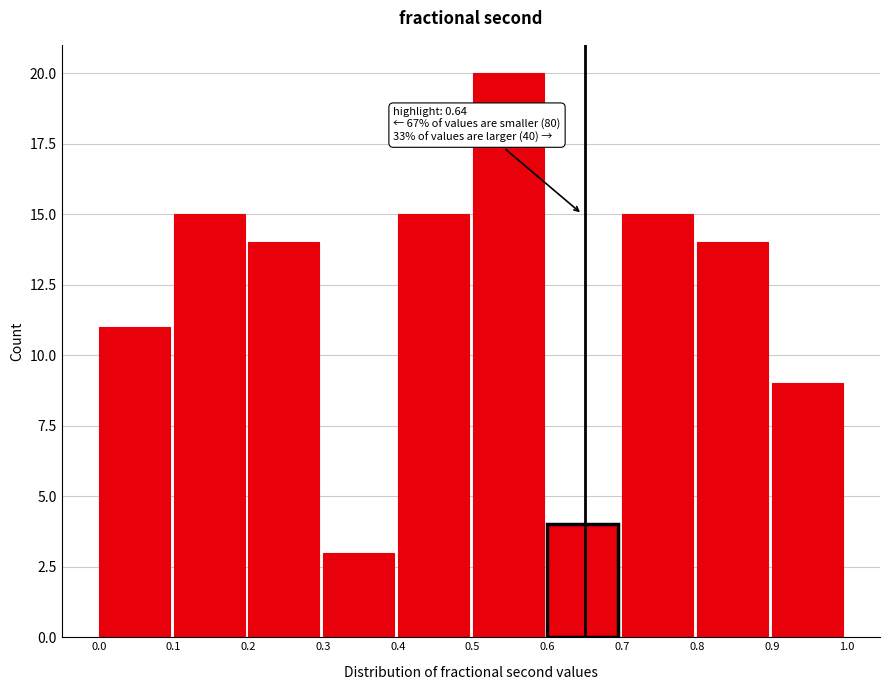

Which range on the x-axis has the tallest bar?

0.5 to 0.6